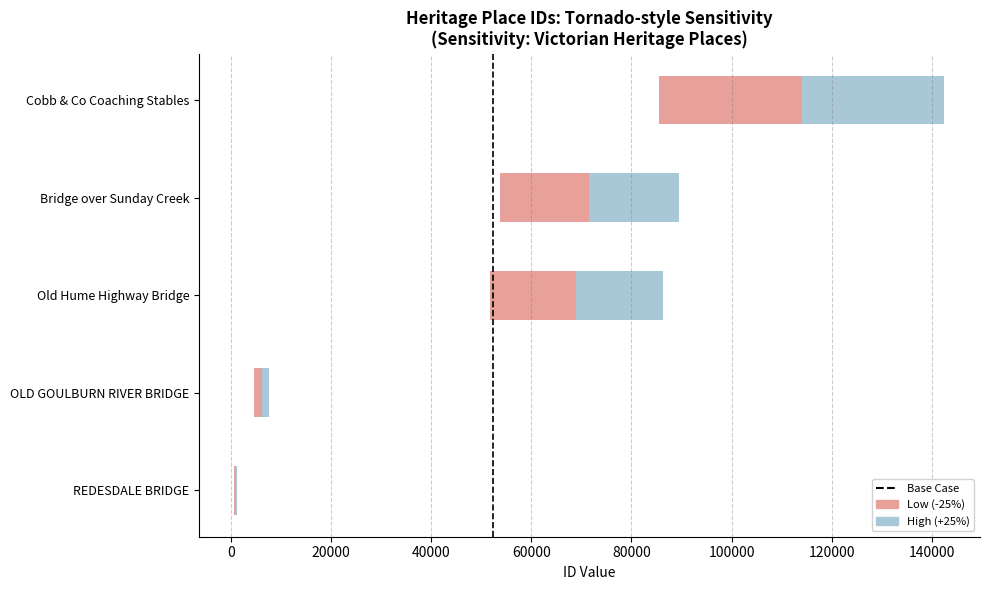

Is it true that the value at 0 is 1?

False